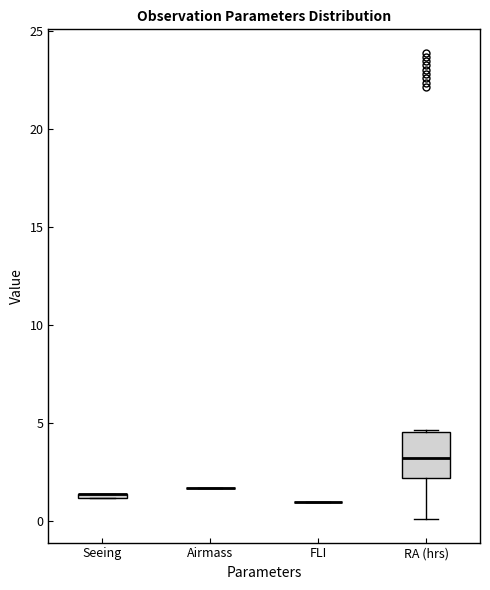

Which box is the tallest, from its lower edge to its upper edge?

RA (hrs)